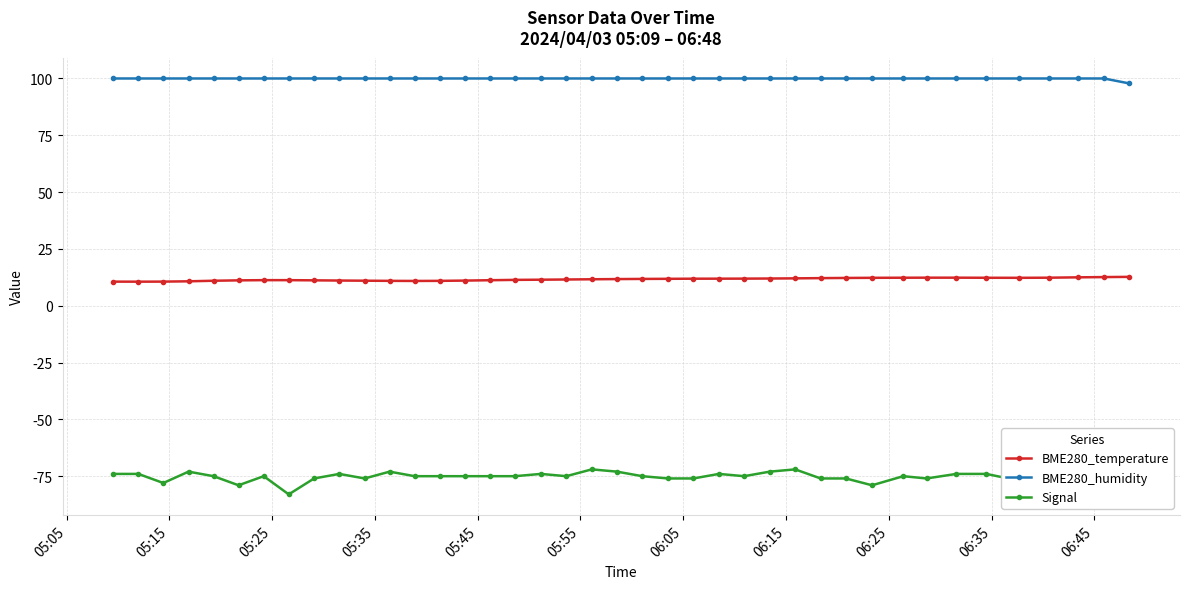

How many data points does each series have?

40